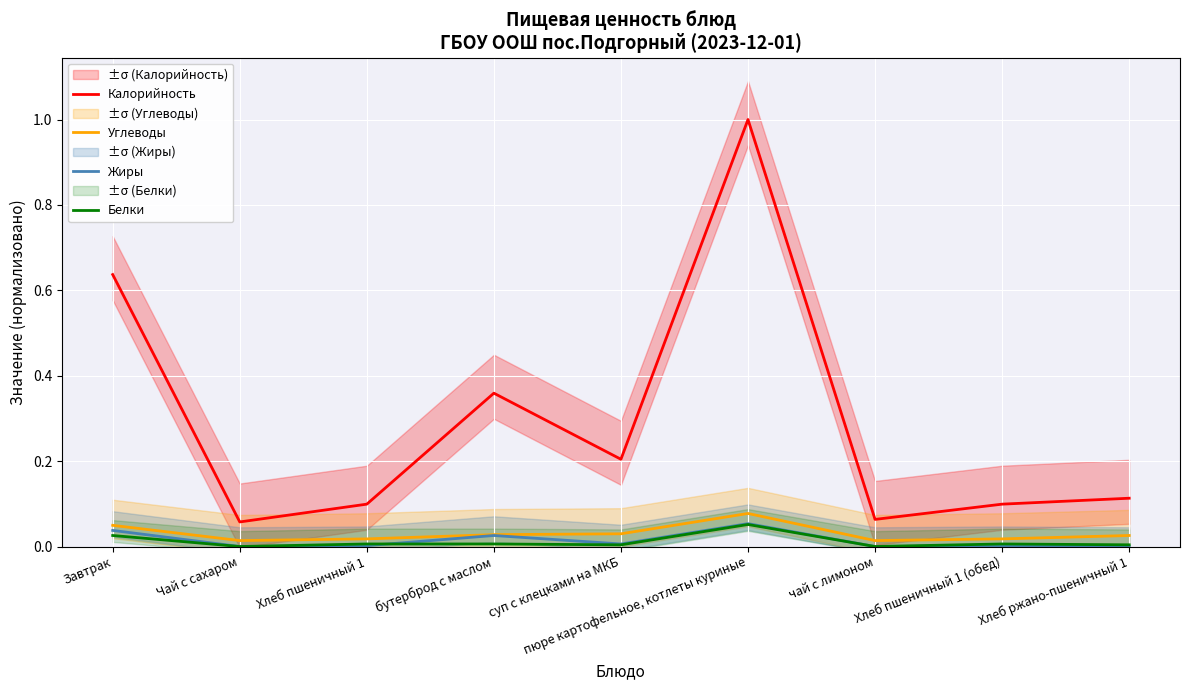

True or false: Калорийность has a value of 0.0 at Хлеб ржано-пшеничный 1.

False